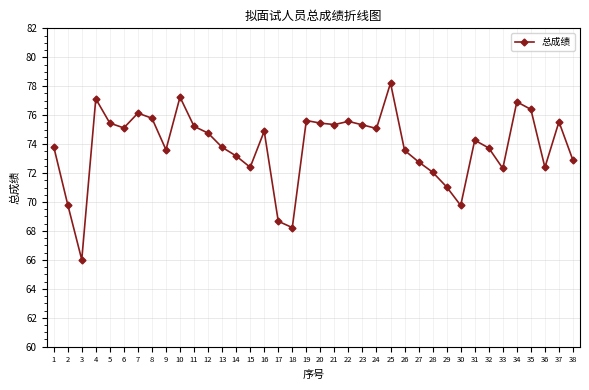

Approximately how many times larger is the value at 16 compared to 18?

1.1